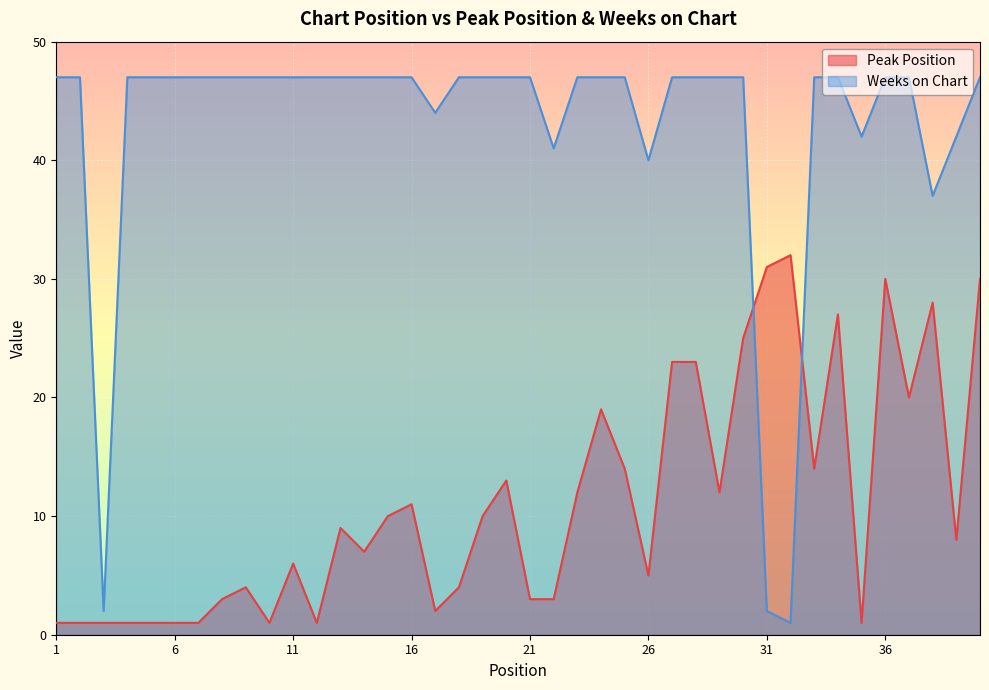

What is the sum of the Weeks on Chart values at 21 and 4?

94